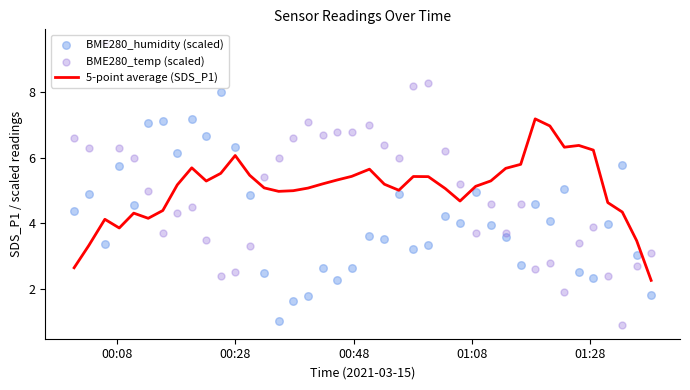

What is the minimum value for 5-point average (SDS_P1)?

2.3